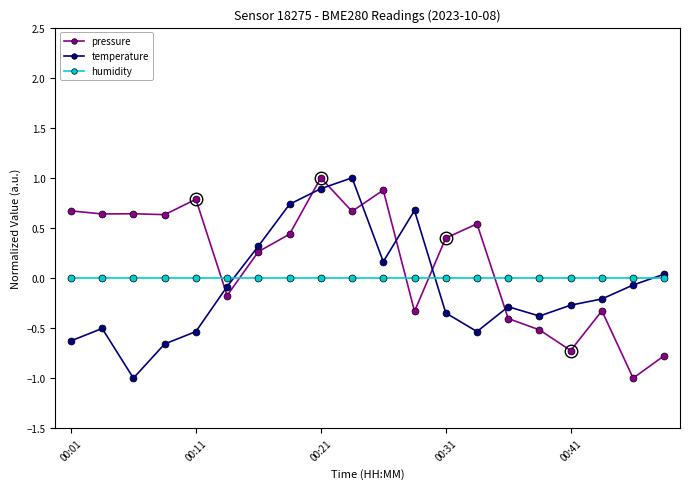

What are all the series names shown in the legend?

pressure, temperature, humidity